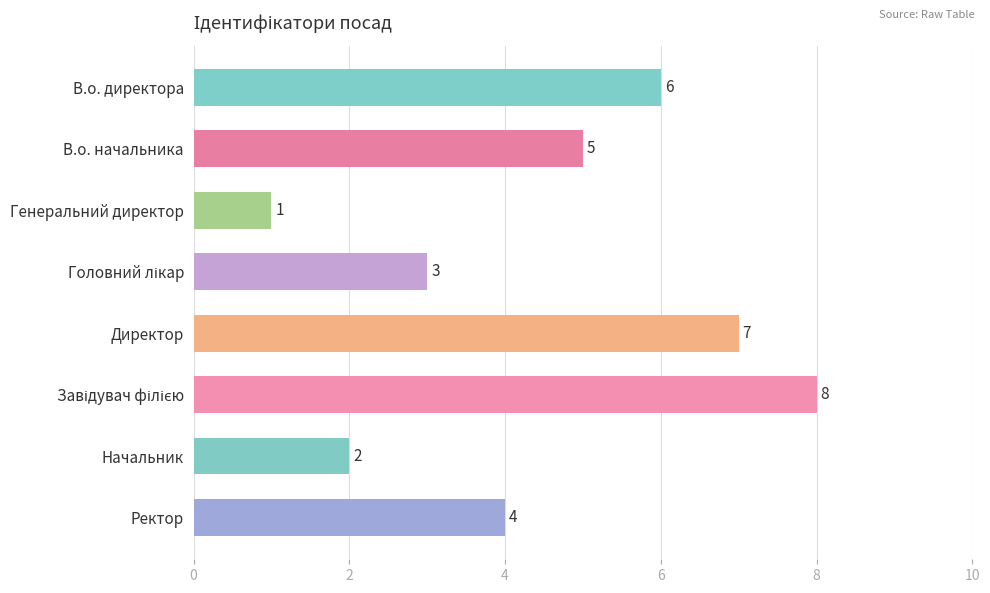

Which label corresponds to the smallest value in the chart?

Генеральний директор